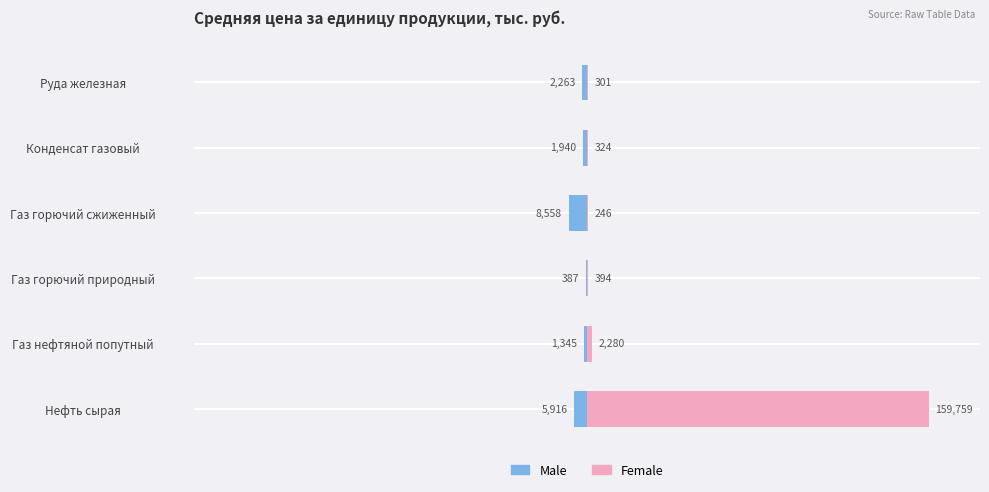

What are all the series names shown in the legend?

Male, Female